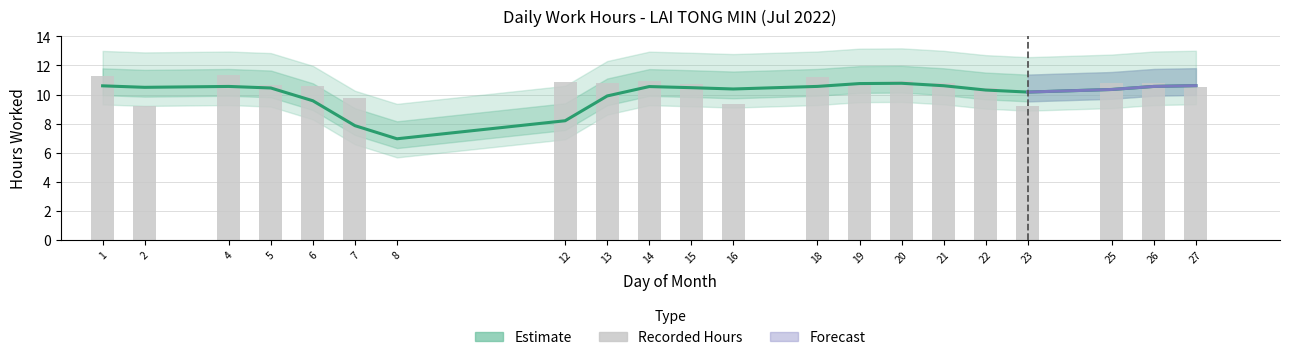

True or false: the data shows 9.2 at 2.

True